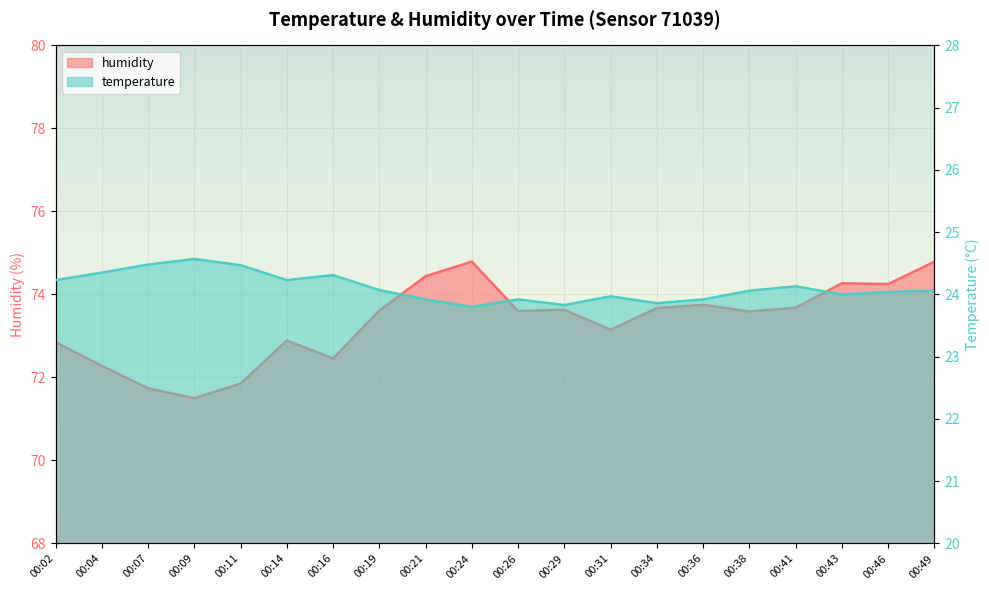

How many data points in temperature are above 24?

12